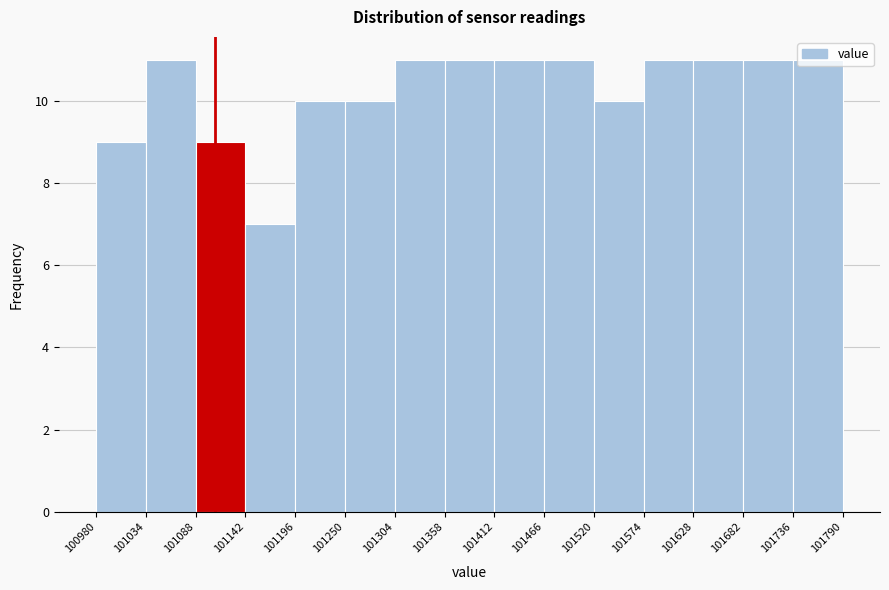

Reading left to right, transcribe this chart: for each bar, give the range it covers on the x-axis and its height. The values are not printed on the chart, so give them approximately, as read against the axis.

100980 to 101034: 9
101034 to 101088: 11
101088 to 101142: 9
101142 to 101196: 7
101196 to 101250: 10
101250 to 101304: 10
101304 to 101358: 11
101358 to 101412: 11
101412 to 101466: 11
101466 to 101520: 11
101520 to 101574: 10
101574 to 101628: 11
101628 to 101682: 11
101682 to 101736: 11
101736 to 101790: 11